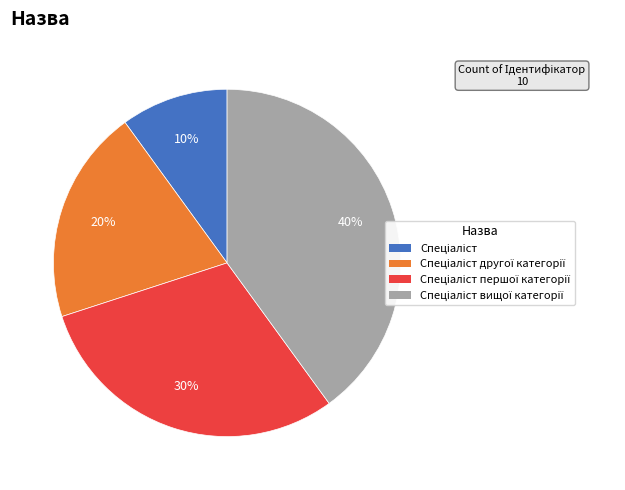

To the nearest percent, what is the average slice percentage?

25%